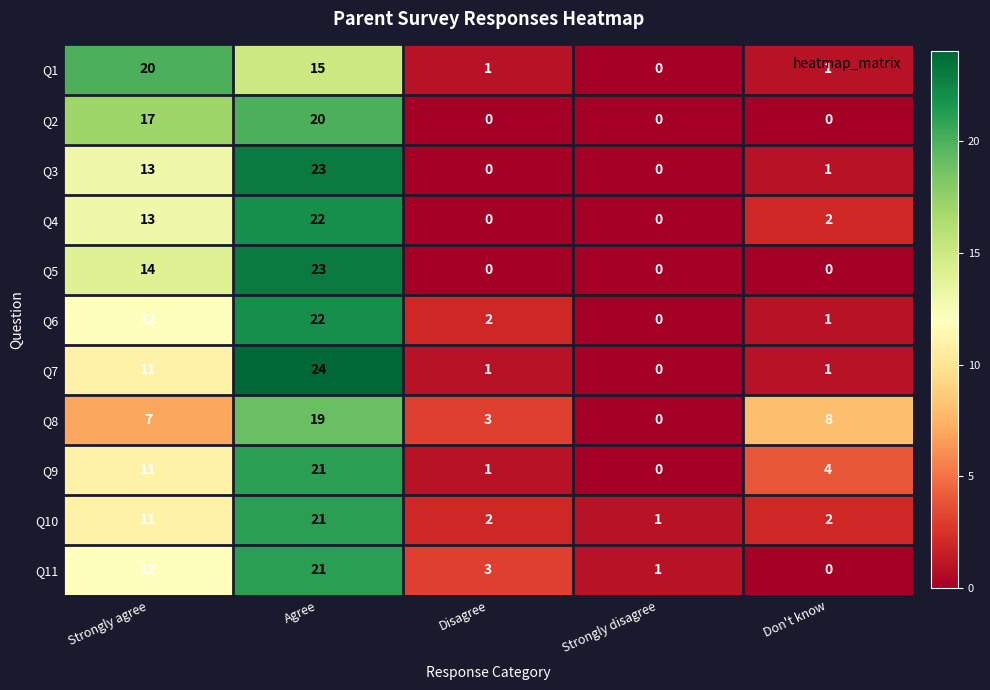

What is the total value across all series at Strongly disagree?

2